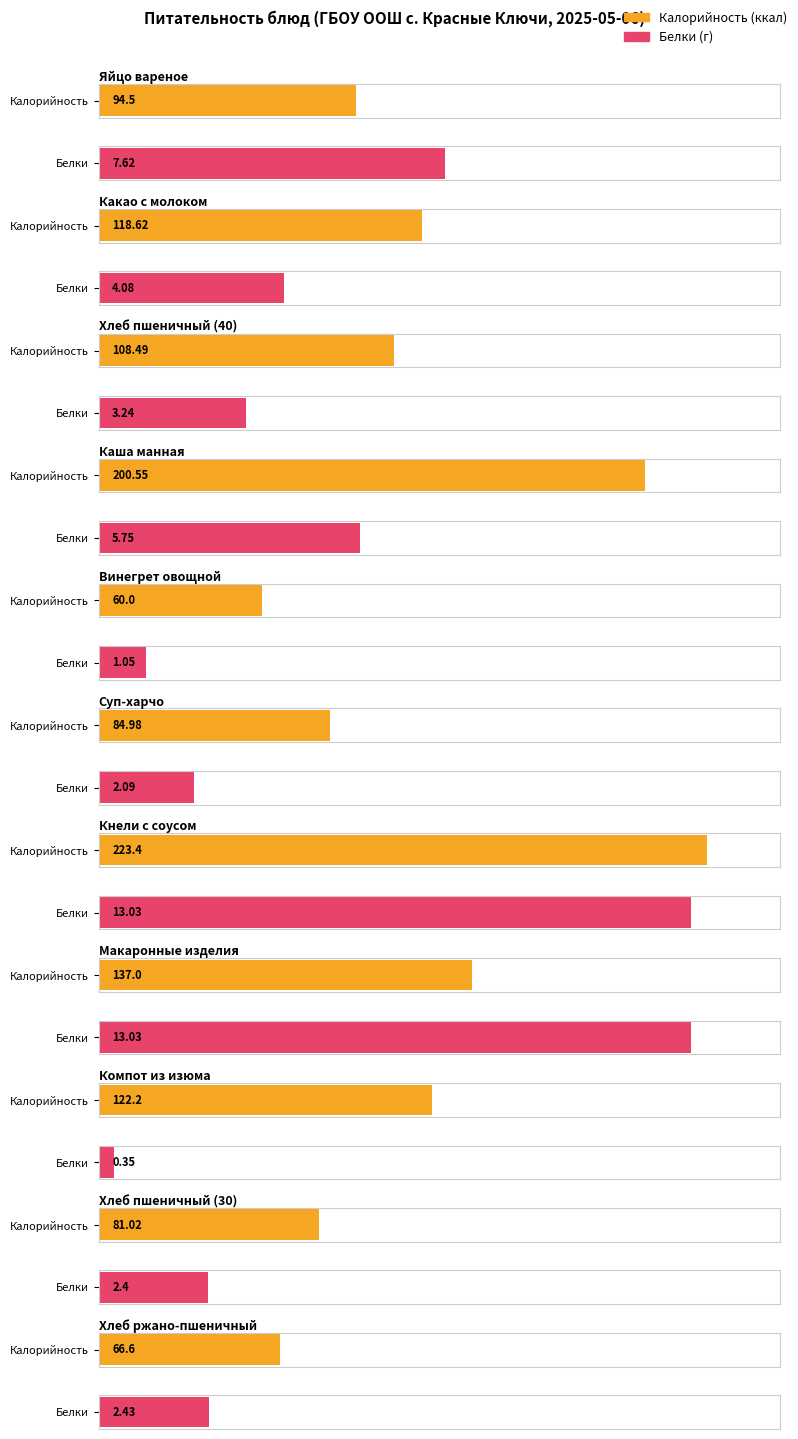

How many values in the Калорийность series exceed 108?

6